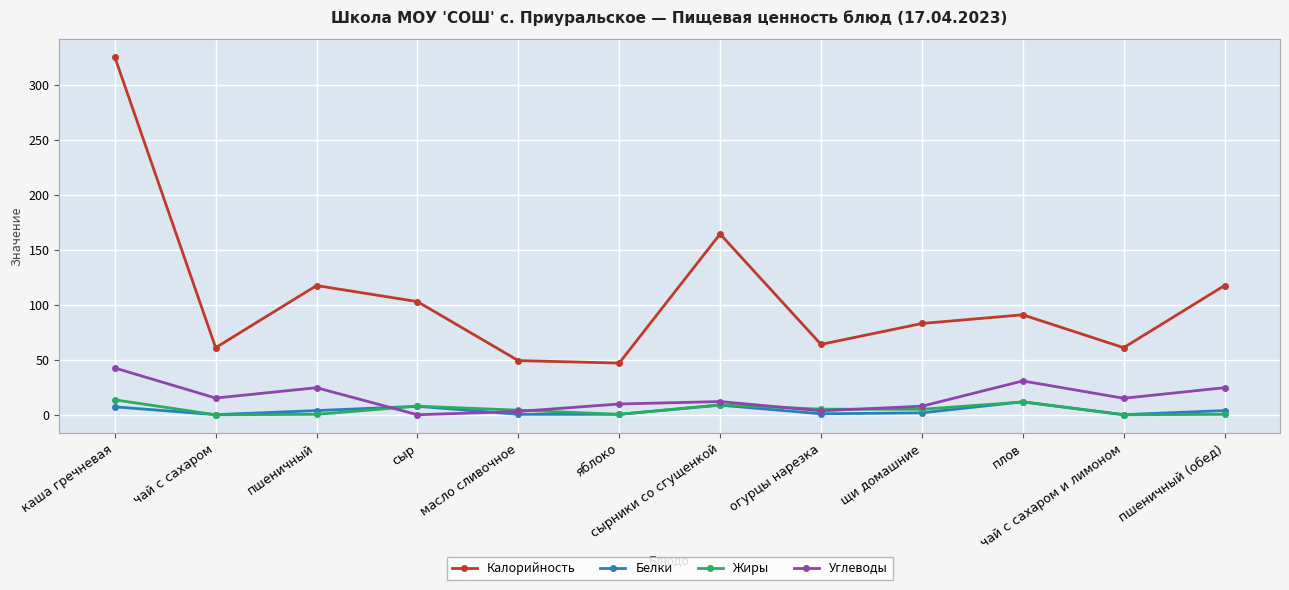

At which category does Углеводы reach its first local valley?

чай с сахаром